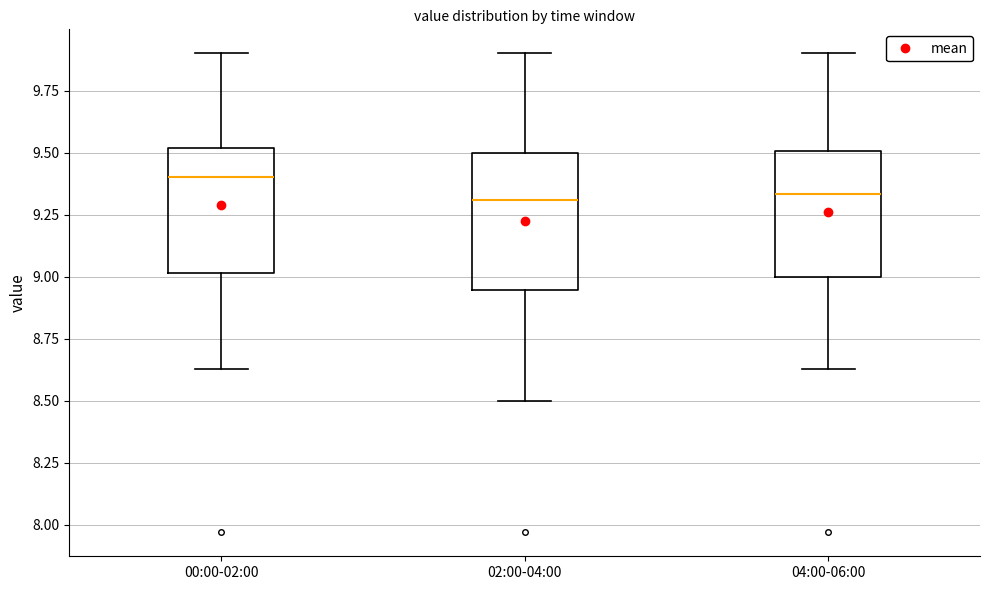

Reading left to right, read every box against the y-axis: the position of its median line, the range the box covers, and the ends of its whiskers. The values are not printed on the chart, so give them approximately, as read against the axis.

00:00-02:00: median 9.40, box 9.00 to 9.50, whiskers 8.65 to 9.90
02:00-04:00: median 9.30, box 8.95 to 9.50, whiskers 8.50 to 9.90
04:00-06:00: median 9.35, box 9.00 to 9.50, whiskers 8.65 to 9.90